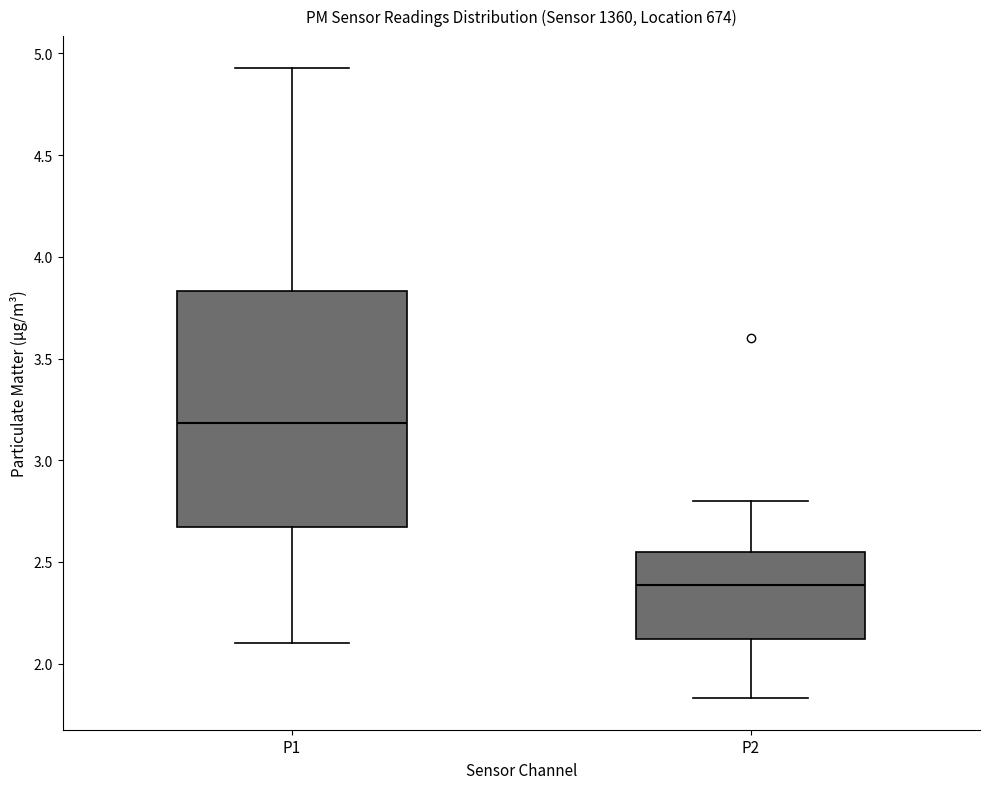

Reading left to right, read every box against the y-axis: the position of its median line, the range the box covers, and the ends of its whiskers. The values are not printed on the chart, so give them approximately, as read against the axis.

P1: median 3.20, box 2.65 to 3.85, whiskers 2.10 to 4.95
P2: median 2.40, box 2.10 to 2.55, whiskers 1.85 to 2.80